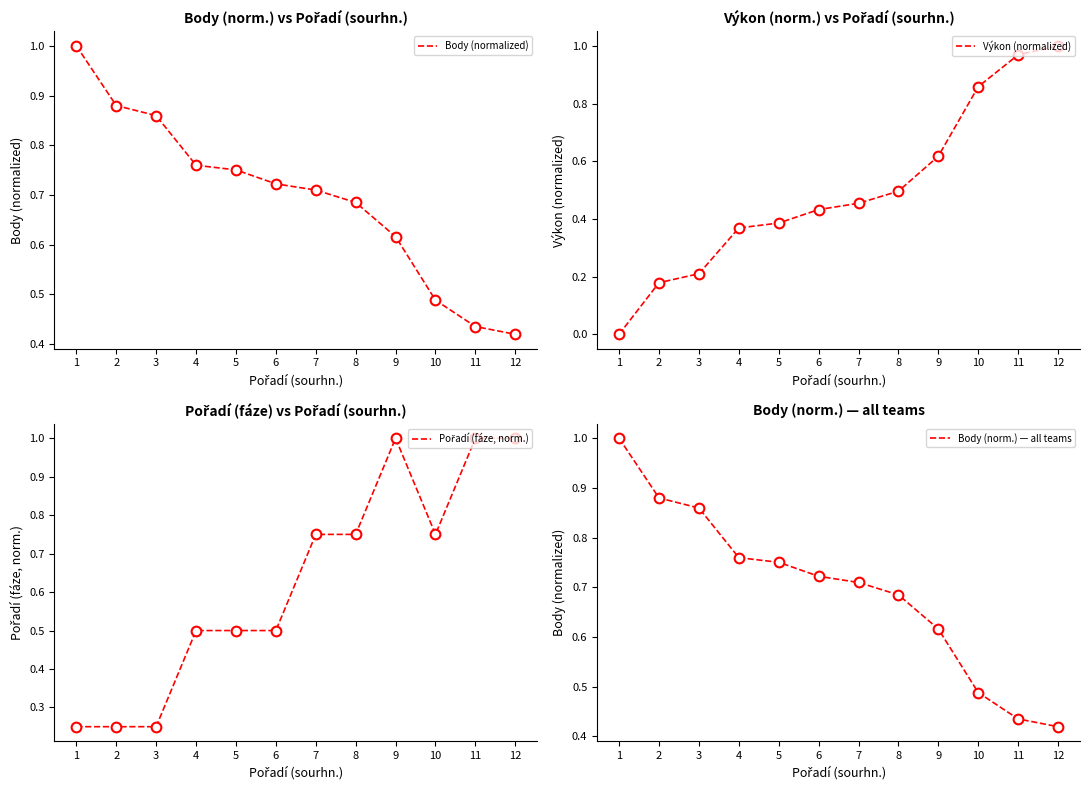

What is the sum of all Body (normalized) values?

8.3